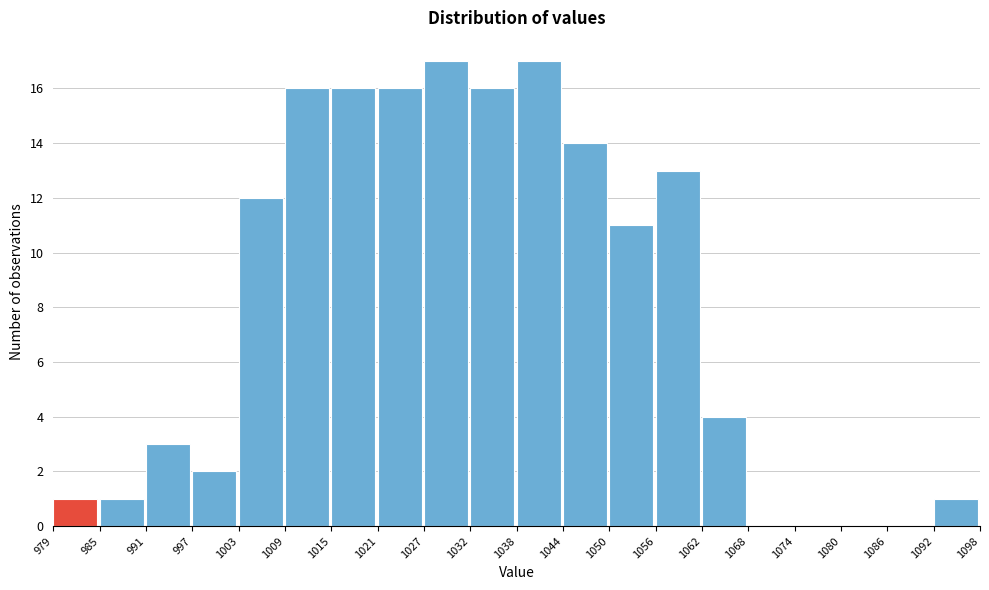

Reading left to right, list every bar in this chart as the range it spans on the x-axis followed by its height. The values are not printed on the chart, so give them approximately, as read against the axis.

979 to 985: 1
985 to 991: 1
991 to 997: 3
997 to 1003: 2
1003 to 1009: 12
1009 to 1015: 16
1015 to 1021: 16
1021 to 1027: 16
1027 to 1032: 17
1032 to 1038: 16
1038 to 1044: 17
1044 to 1050: 14
1050 to 1056: 11
1056 to 1062: 13
1062 to 1068: 4
1068 to 1074: 0
1074 to 1080: 0
1080 to 1086: 0
1086 to 1092: 0
1092 to 1098: 1